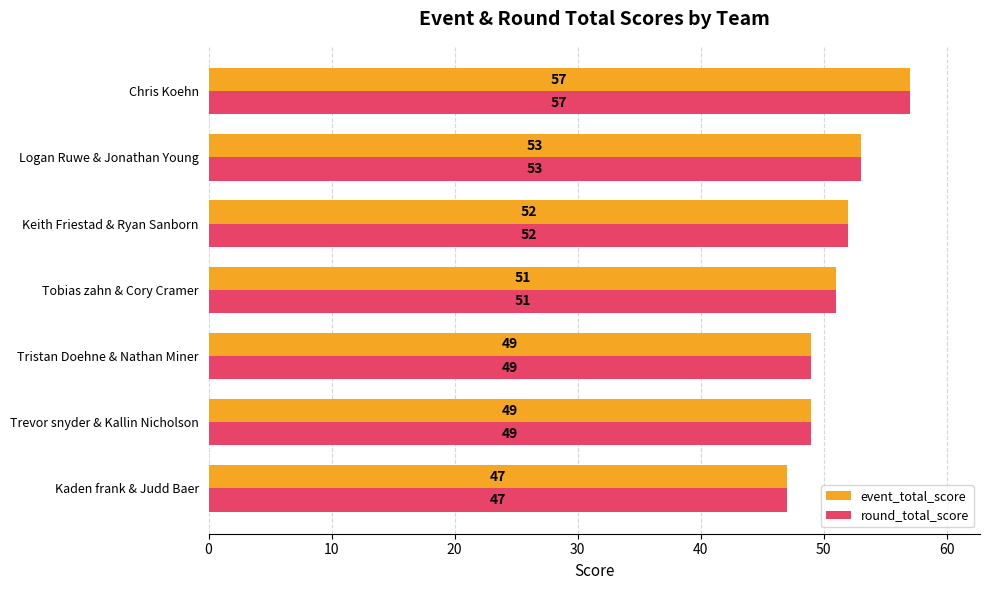

What value does the round_total_score series have at Tobias zahn & Cory Cramer, to the nearest 10?

50